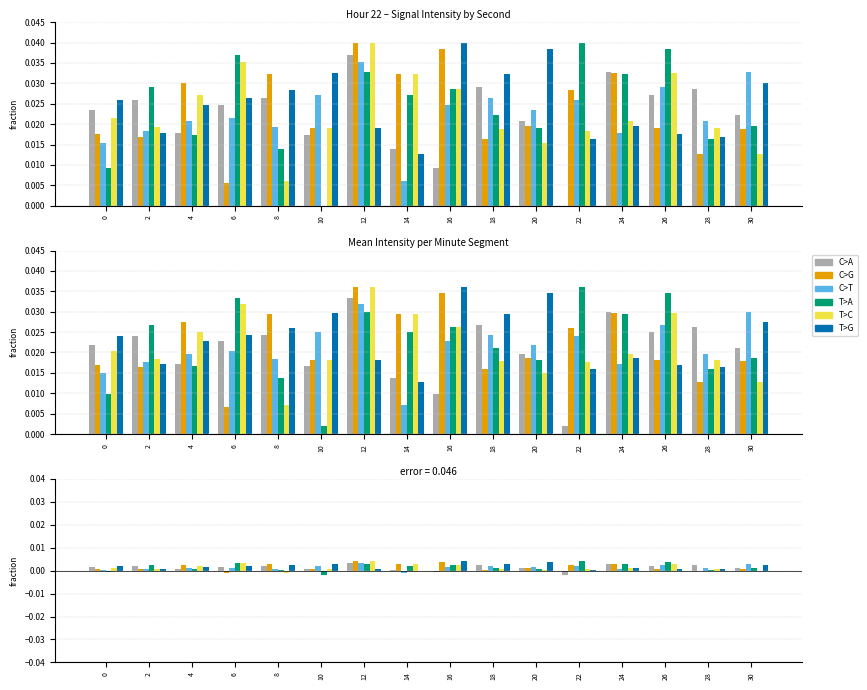

Which series has the largest range (max minus min)?

T>A